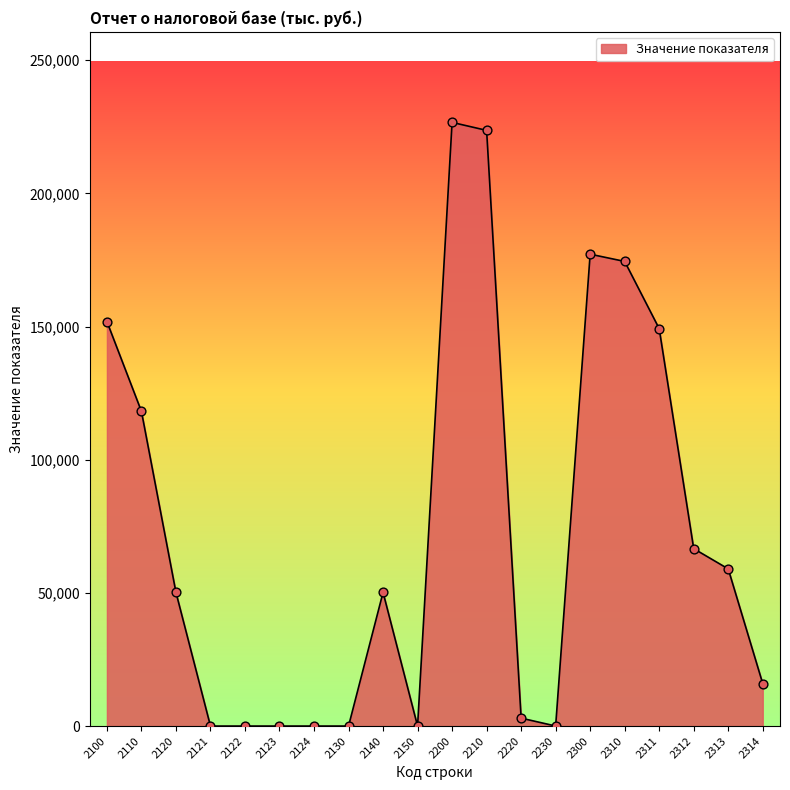

Which has a higher value, 2210 or 2220?

2210